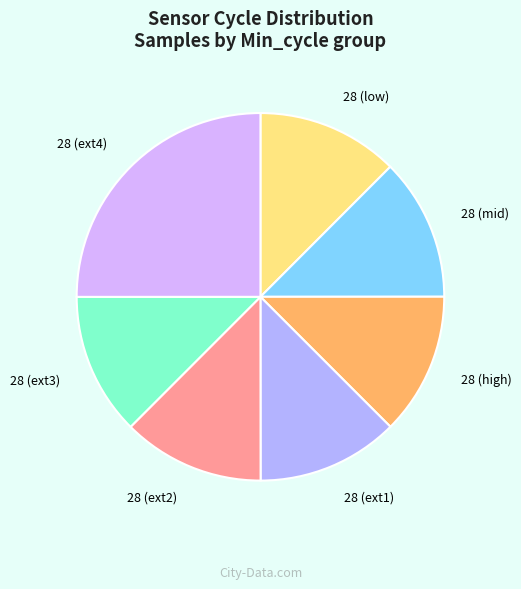

True or false: 28 (ext3) accounts for 13% of the total.

True